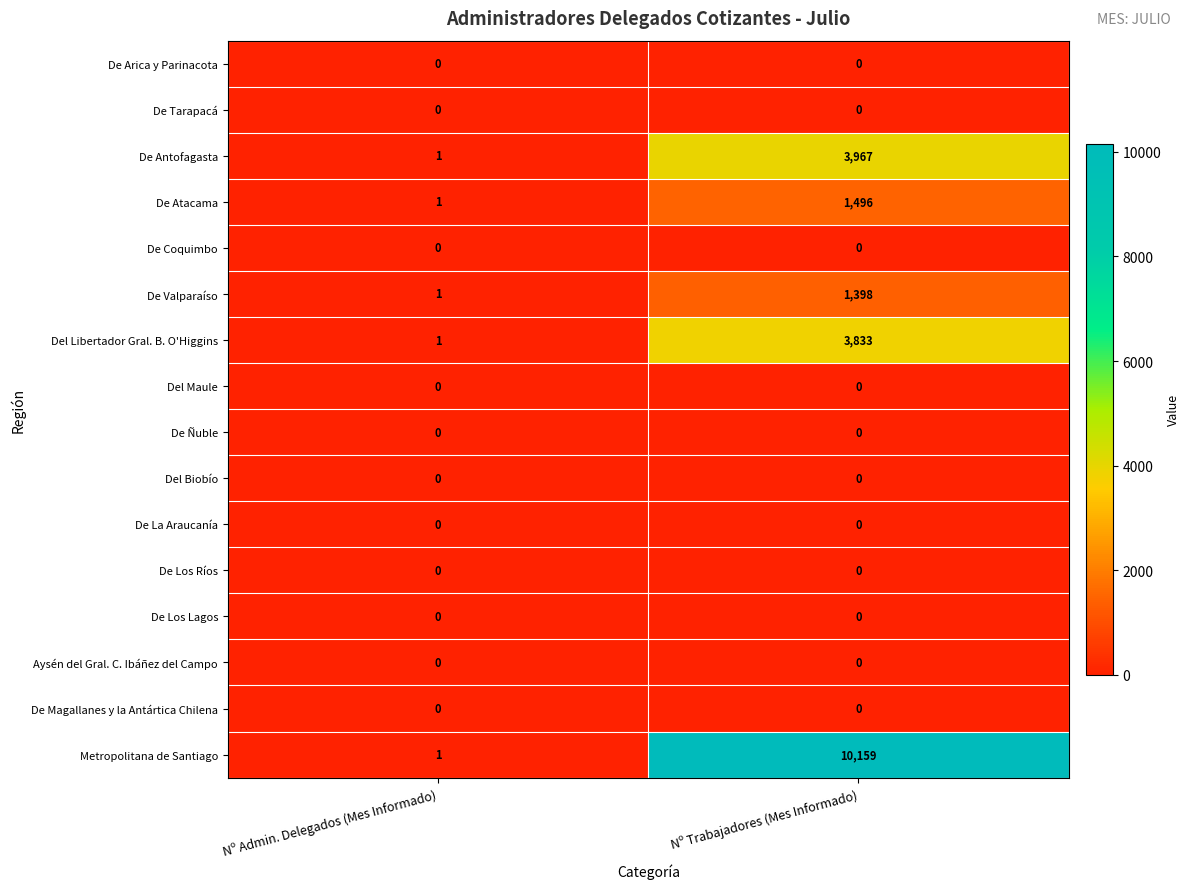

Which series has the largest total across all categories?

Metropolitana de Santiago